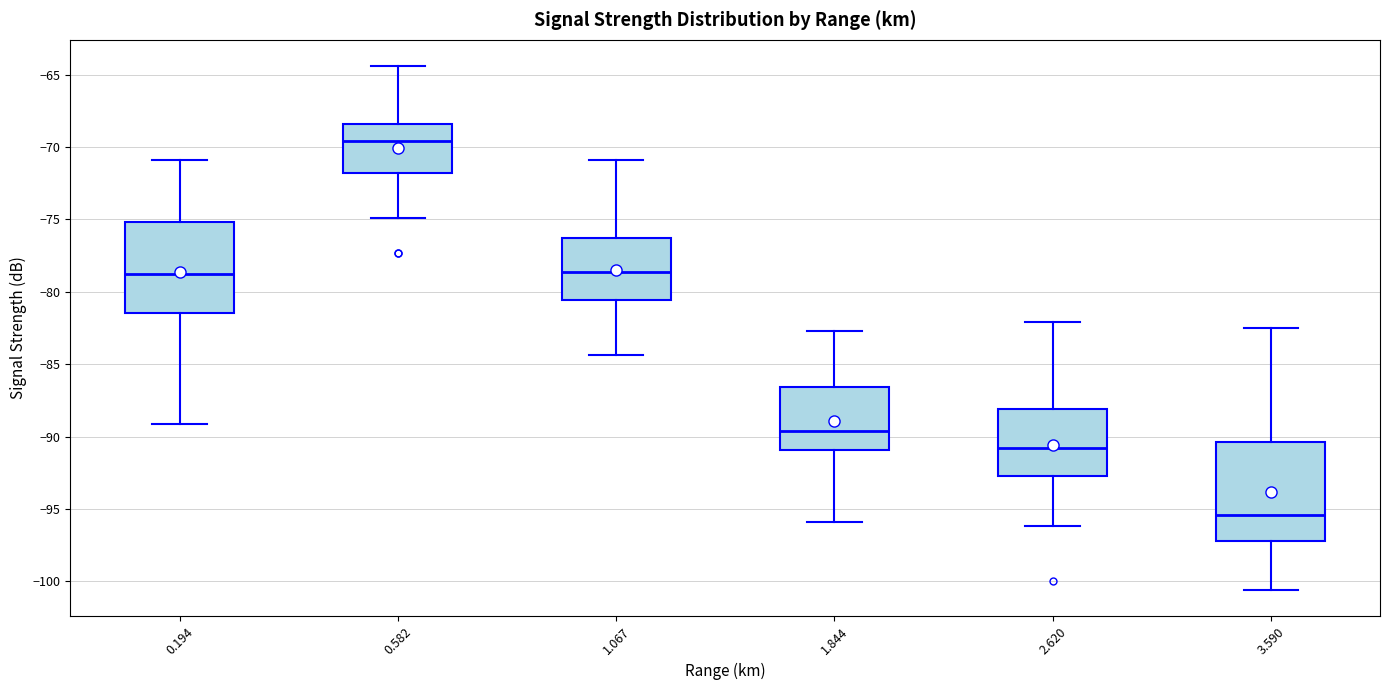

Which box's median line is the lowest?

3.590